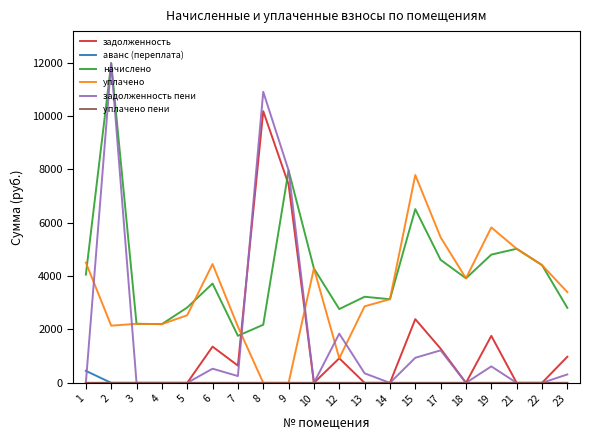

Read the задолженность value at 6.

1358.0